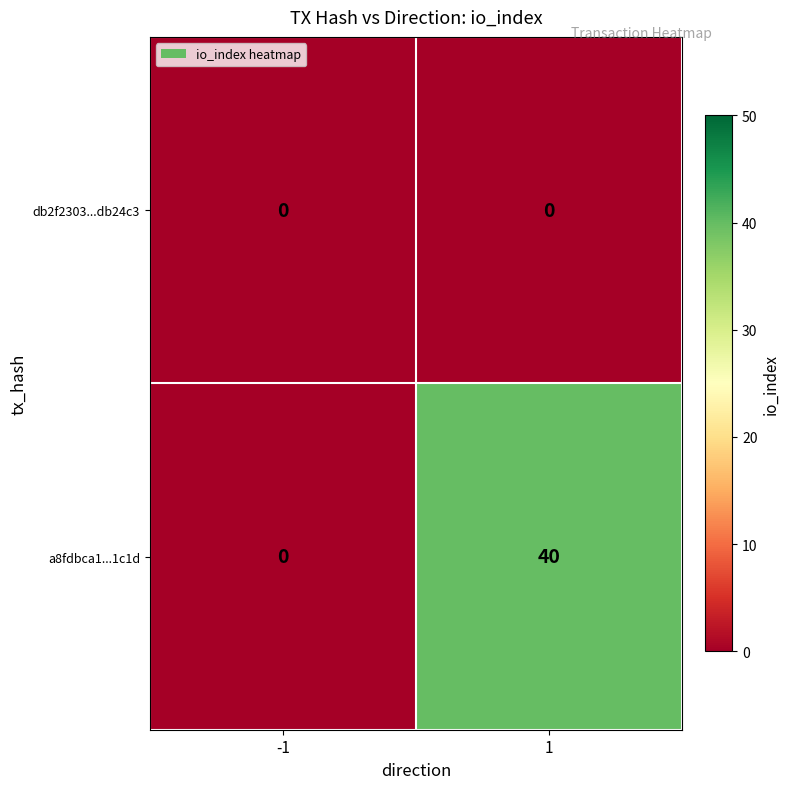

Is it true that db2f2303...db24c3 equals 0 at 1?

True